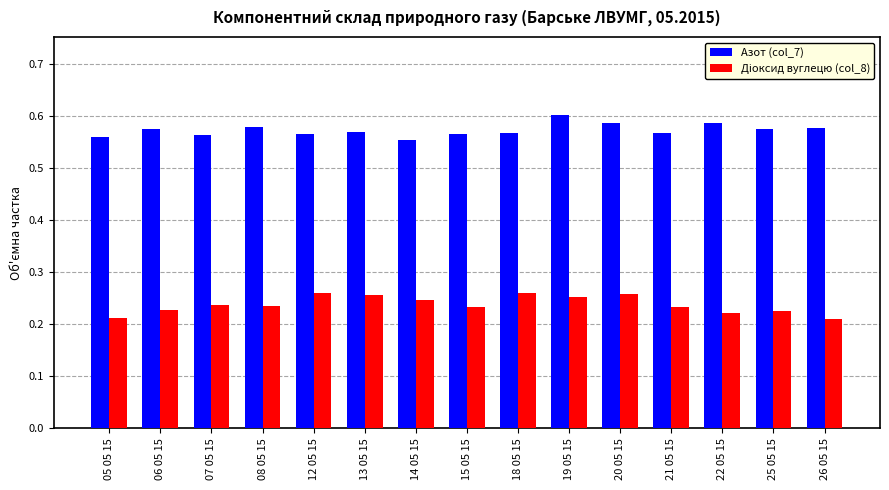

What is the label of the 5th bar from the left?

12 05 15